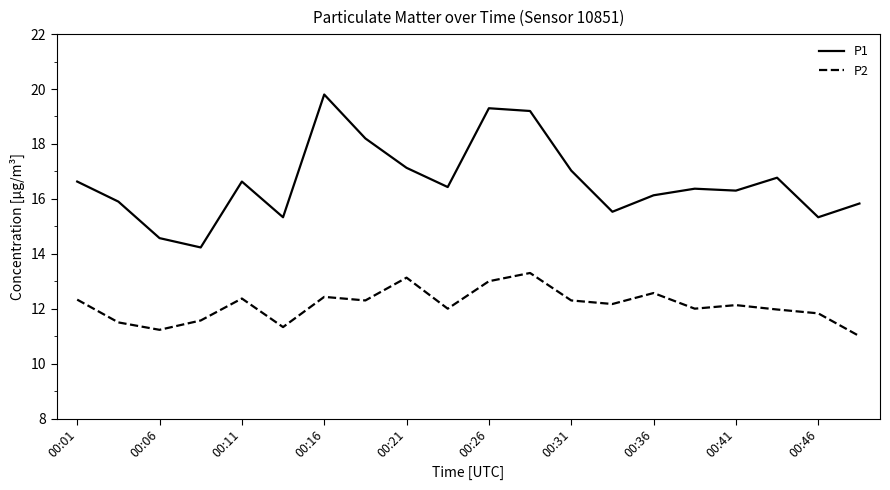

True or false: P1 and P2 intersect in this chart.

False